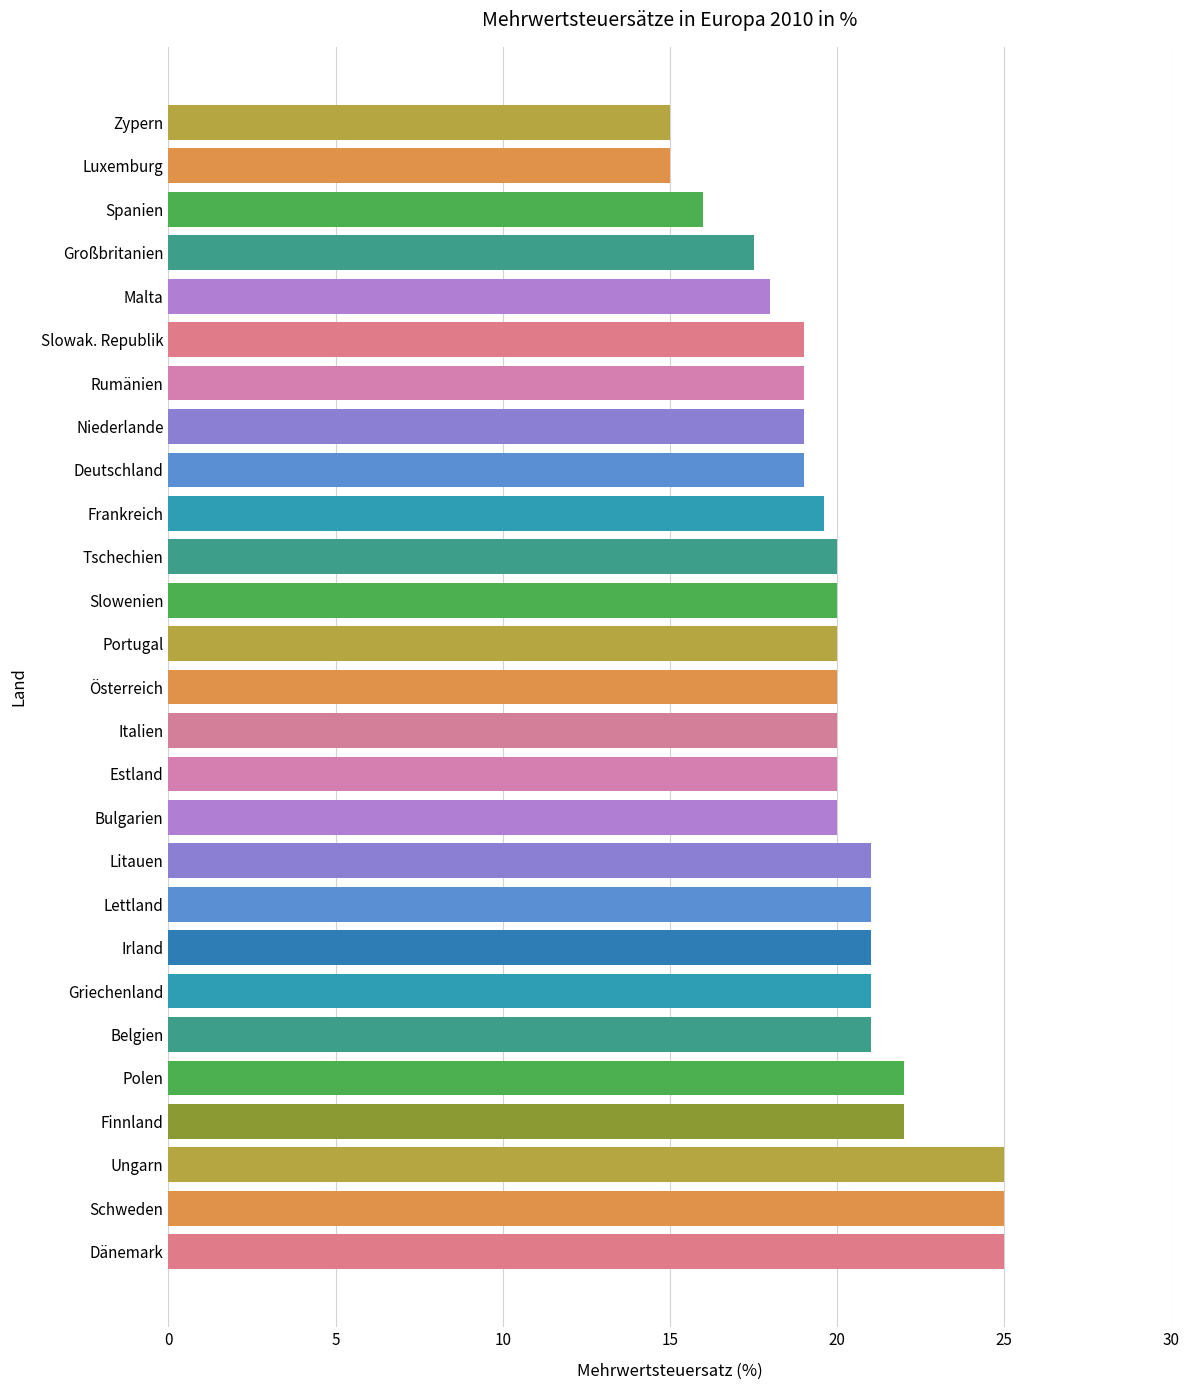

What is the ratio of the value at Italien to the value at Polen?

0.9